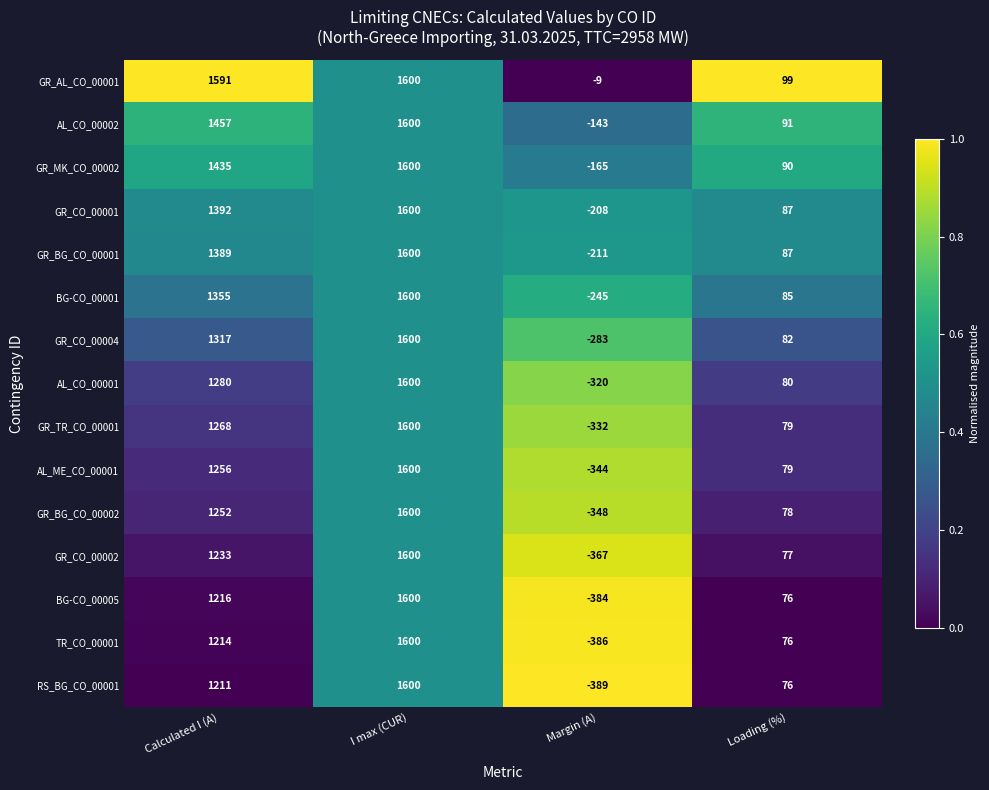

What is the difference between the maximum and minimum values in the GR_AL_CO_00001 series?

1609